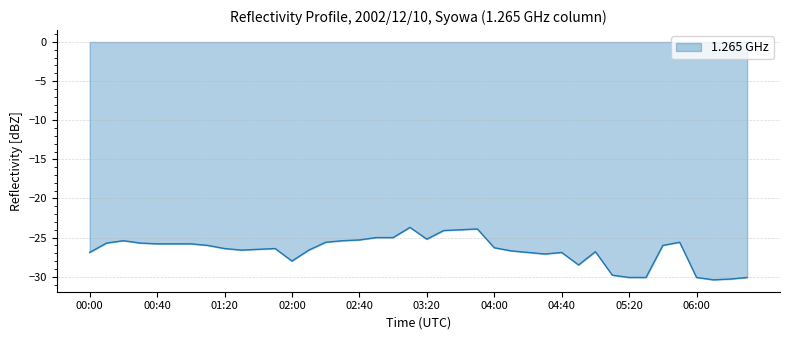

What is the maximum value shown in the chart?

-23.7